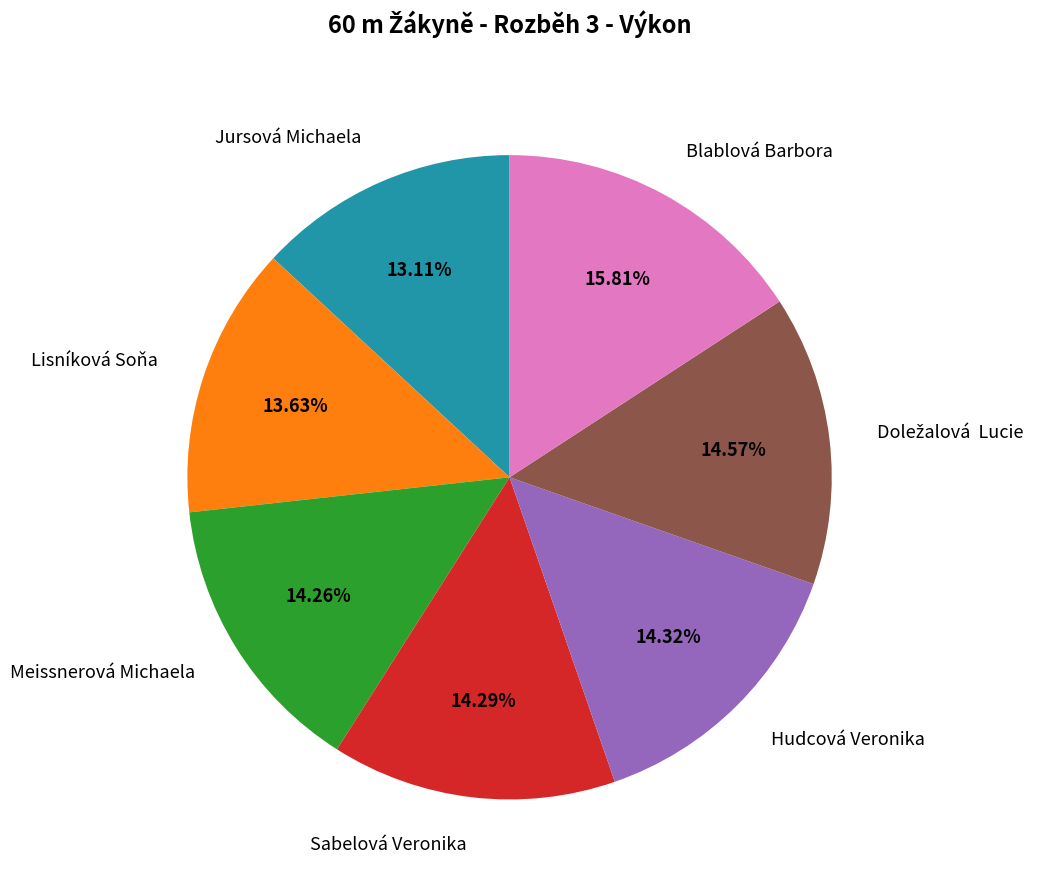

Does Blablová Barbora account for over 50% of the chart?

No